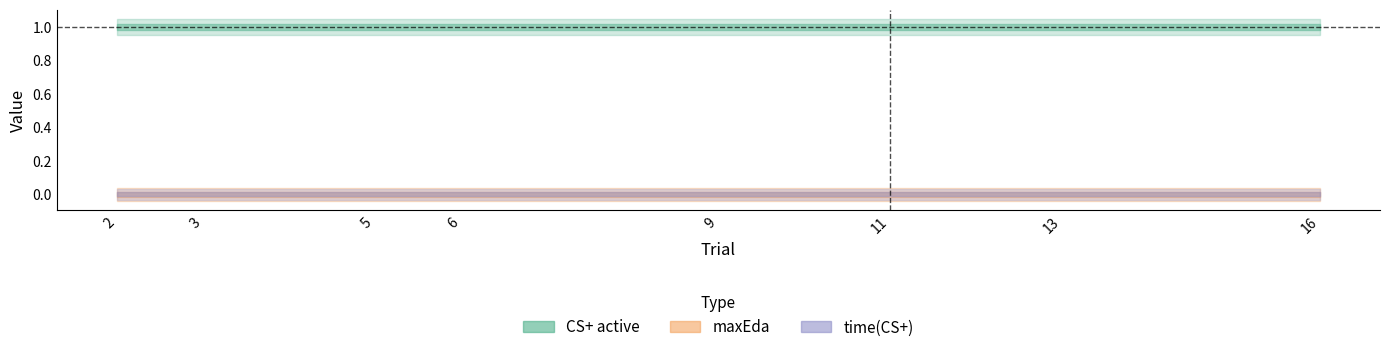

True or false: CS+ active and time(CS+) intersect in this chart.

False